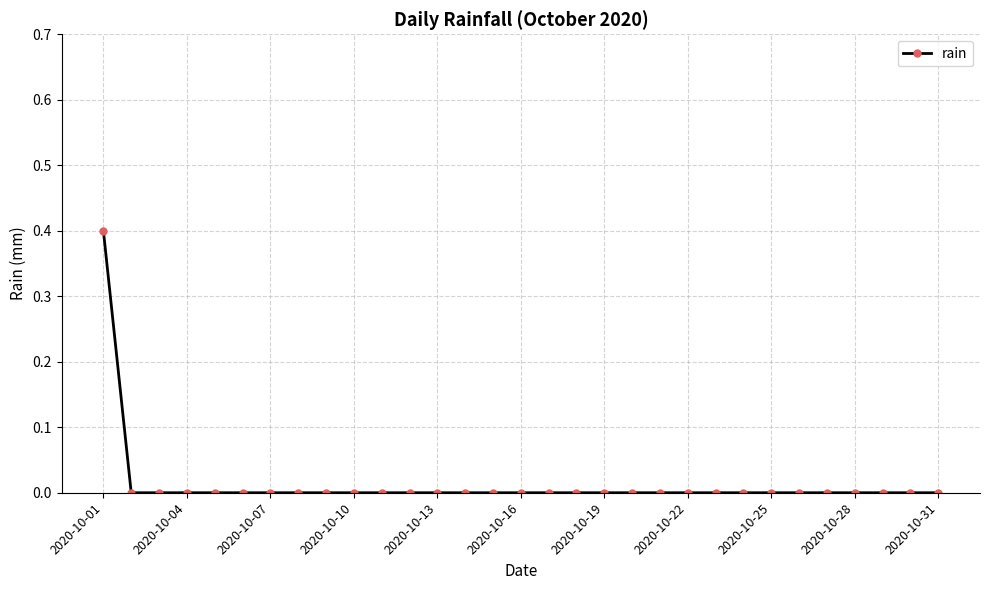

What is the sum of all values?

0.4